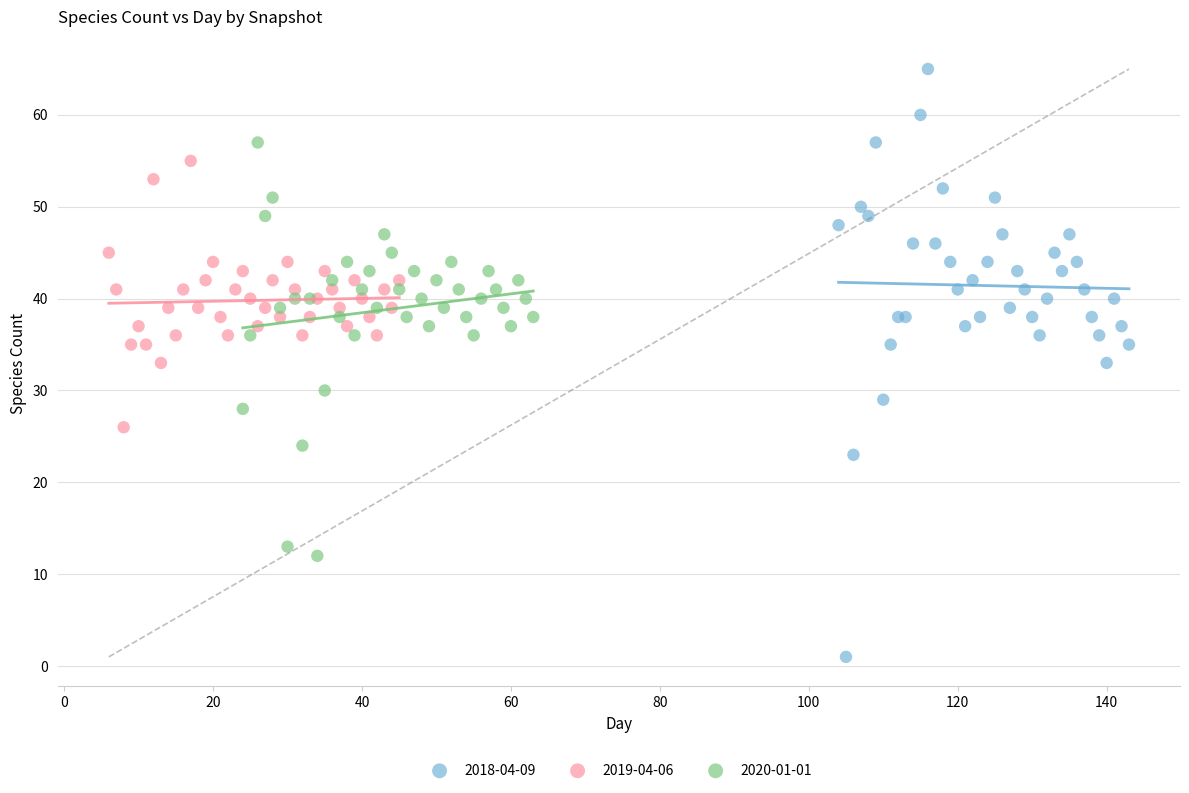

Which series has the largest Y range (max minus min)?

2018-04-09